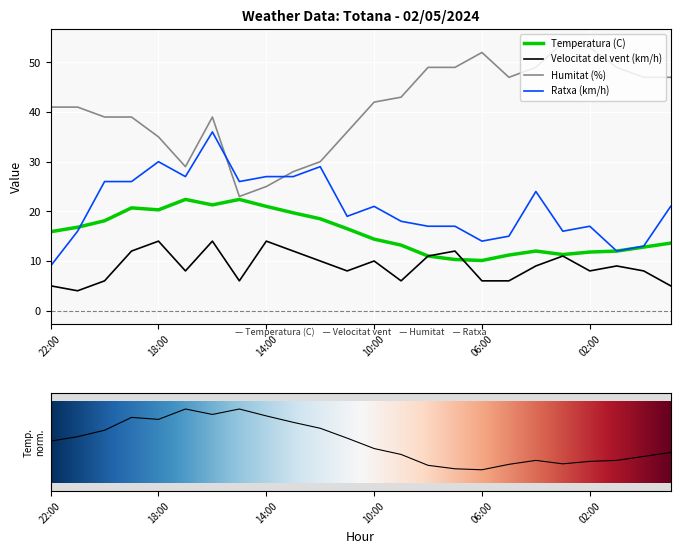

The Velocitat del vent (km/h) series shows 8.5 at 20:00. True or false?

False